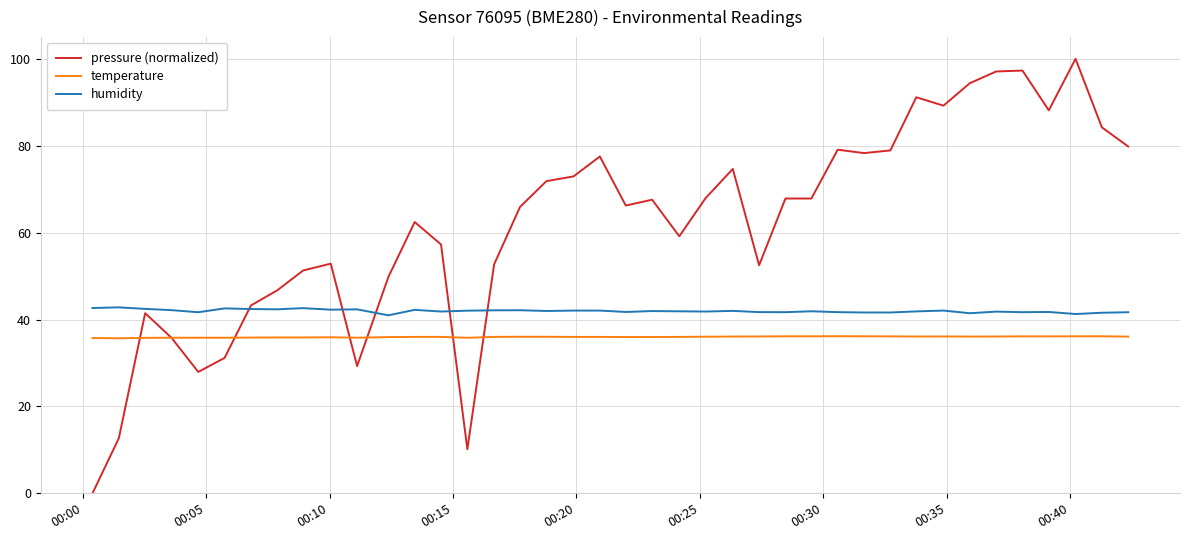

What is the lowest value of the humidity series?

41.0